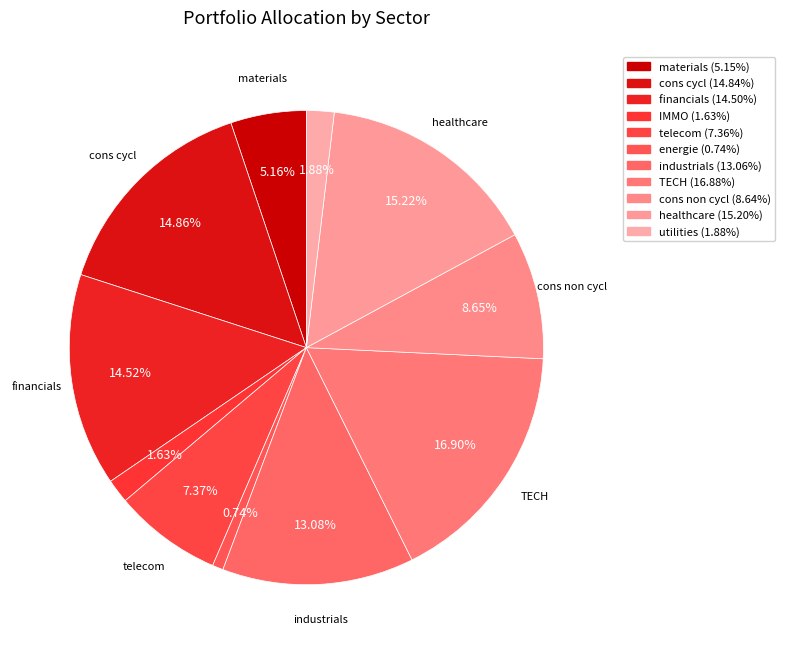

Which has a higher value, healthcare or telecom?

healthcare